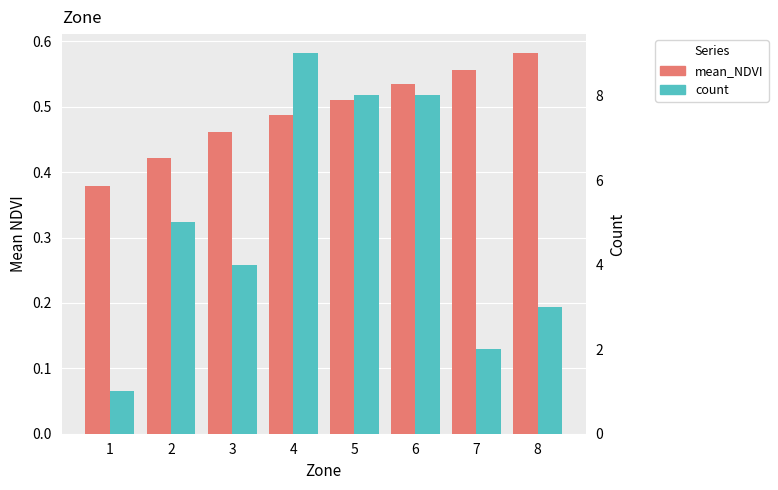

What is the smallest value displayed?

0.4